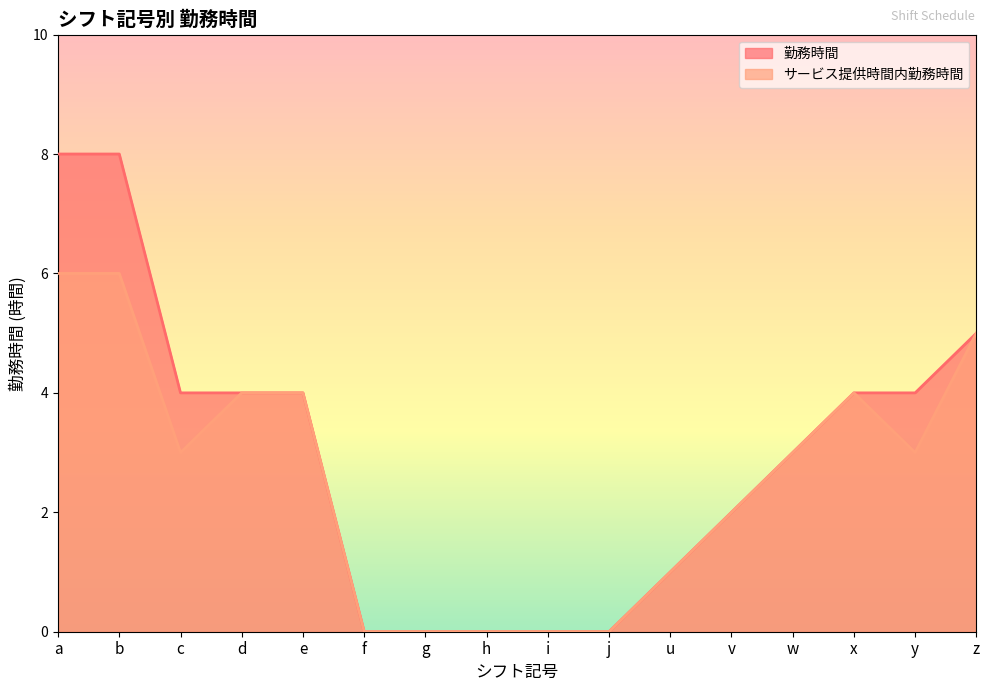

What is the sum of all 勤務時間 values?

47